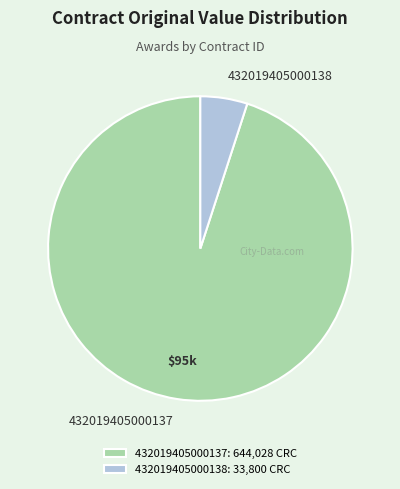

Does 432019405000137 represent more than half of the total?

Yes